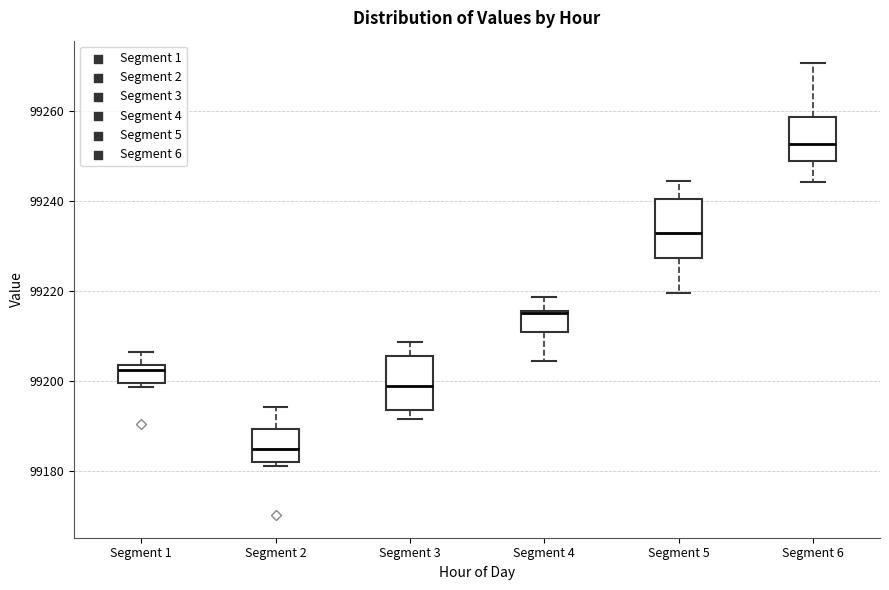

Where is the lower edge of the box for Segment 6 on the y-axis? The values are not printed on the chart, so give them approximately, as read against the axis.

99248